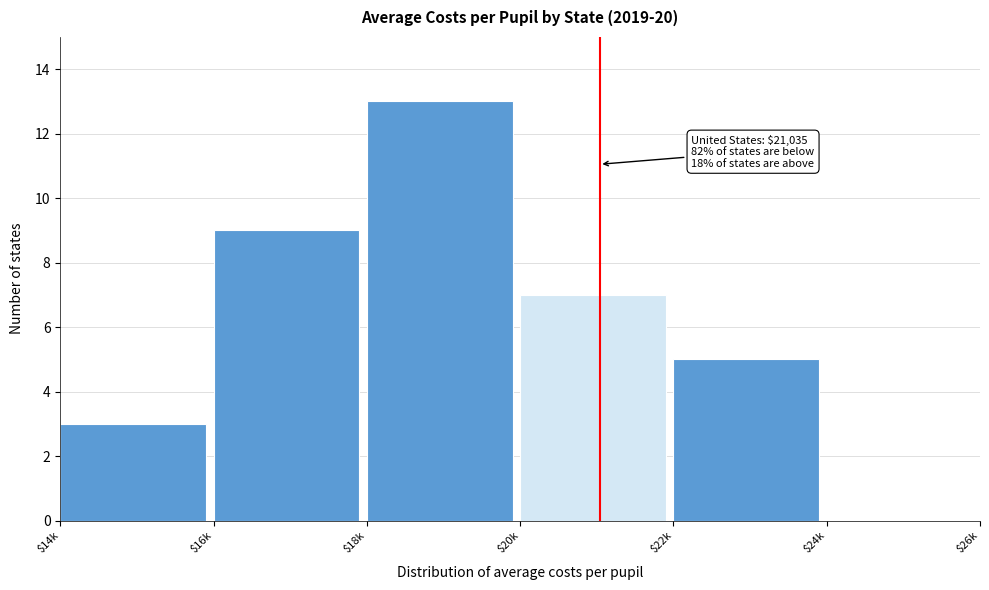

What is the sum of all values?

37